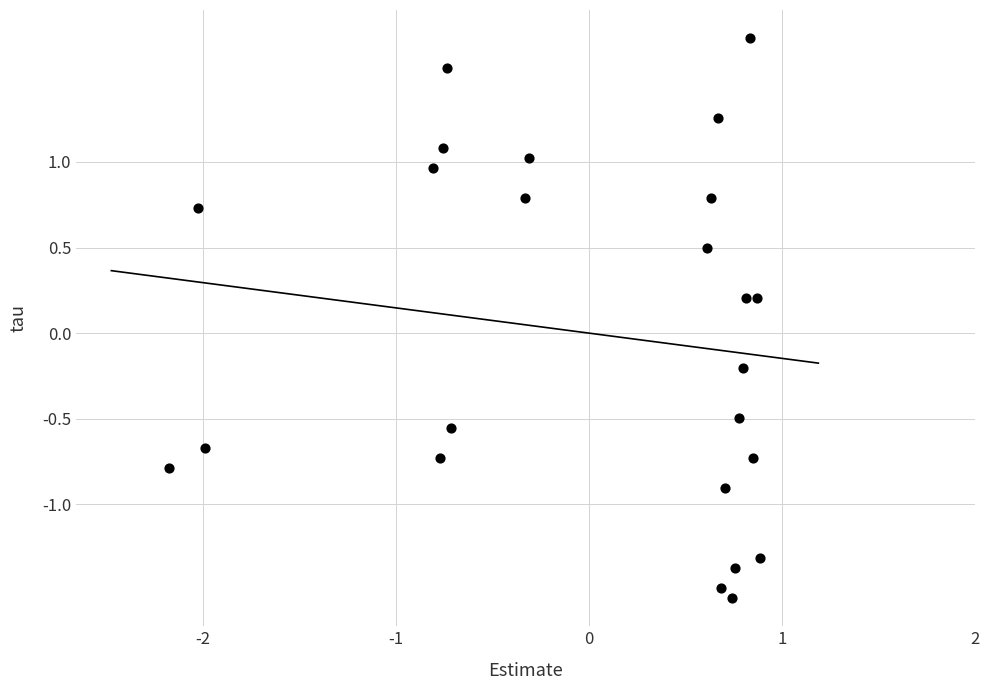

What is the range of Y values (max minus min)?

3.3